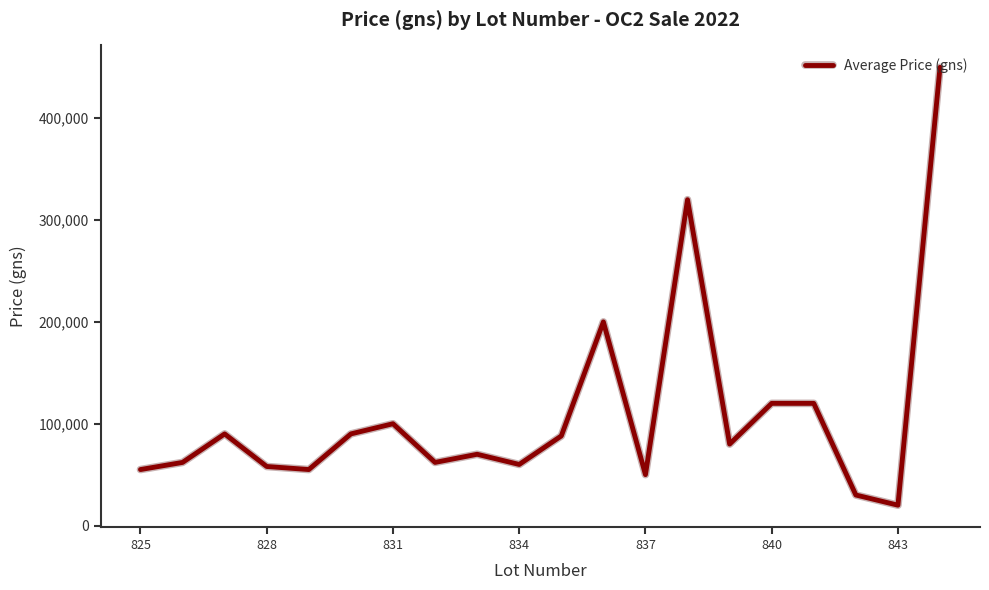

What is the minimum value shown in the chart?

20000